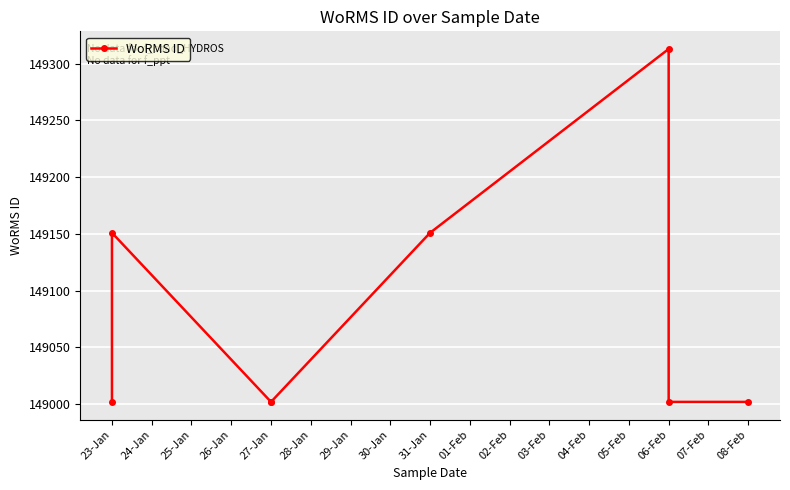

Reading left to right, what are all the values shown in this chart?

149002	149151	149002	149002	149151	149313	149002	149002